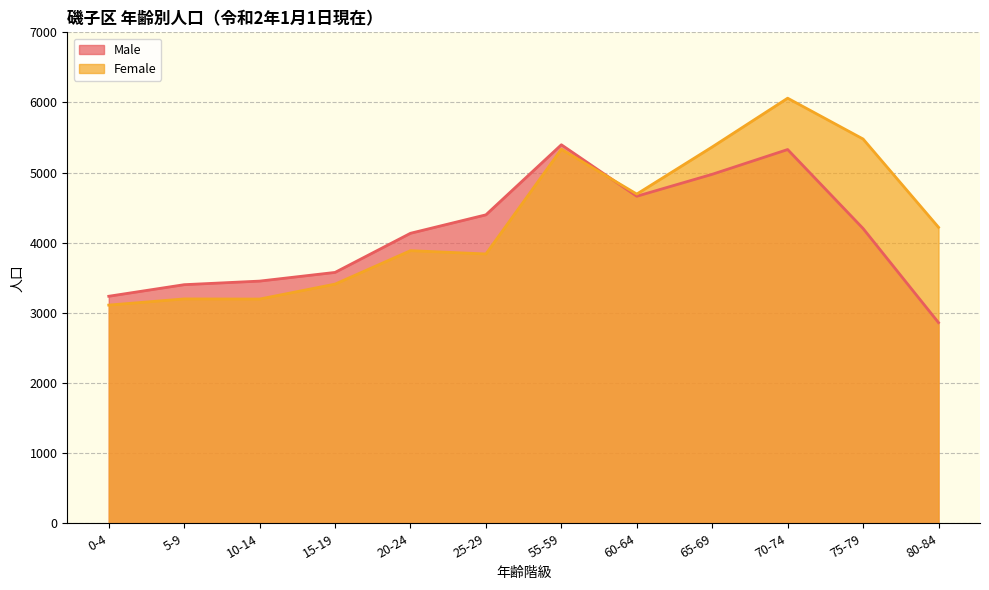

In Female, how many points are lower than both neighbors (excluding endpoints)?

3